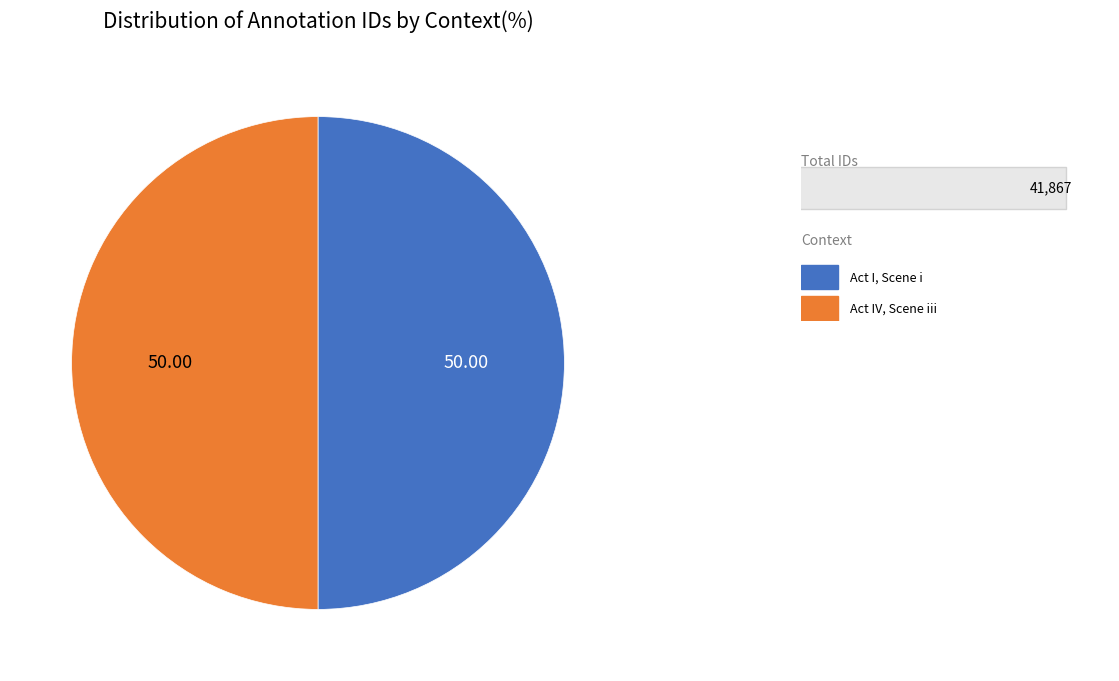

Count the number of slices in the pie.

2